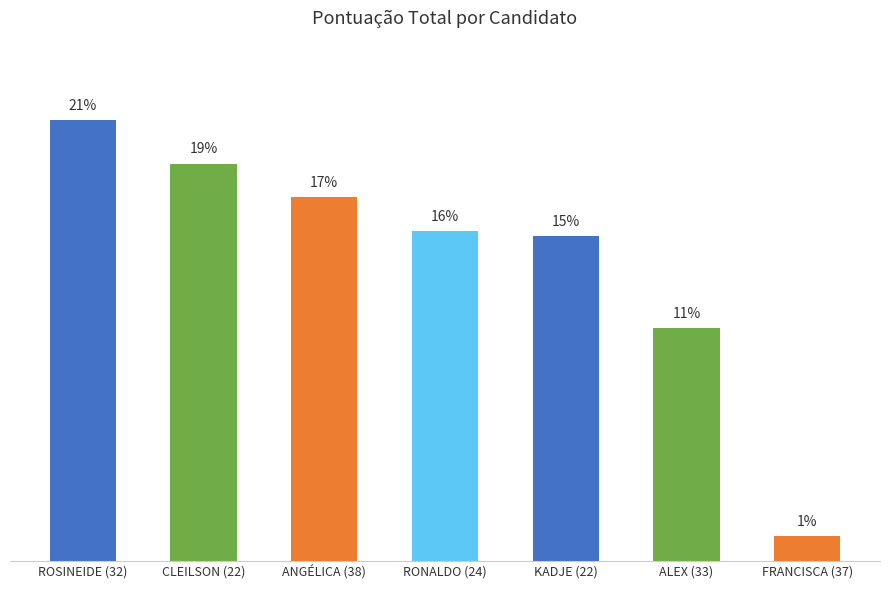

List the labels in order of value, largest first.

ROSINEIDE (32), CLEILSON (22), ANGÉLICA (38), RONALDO (24), KADJE (22), ALEX (33), FRANCISCA (37)